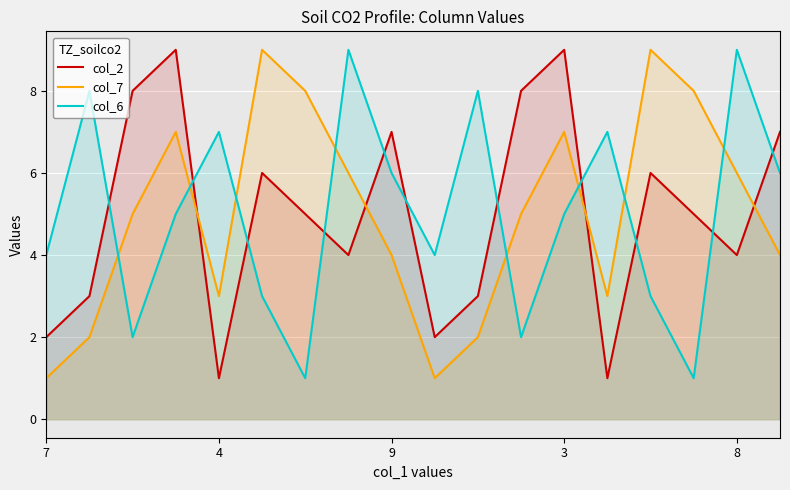

What is the greatest value displayed?

9